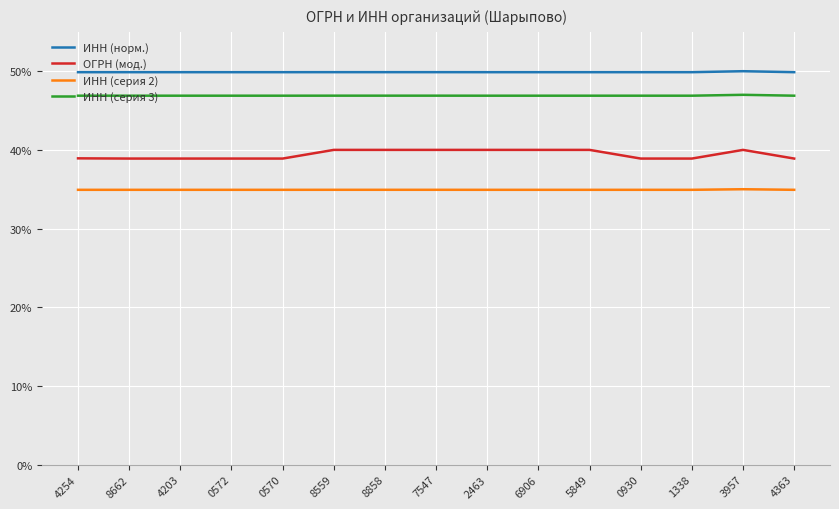

What position from the left is 4203?

3